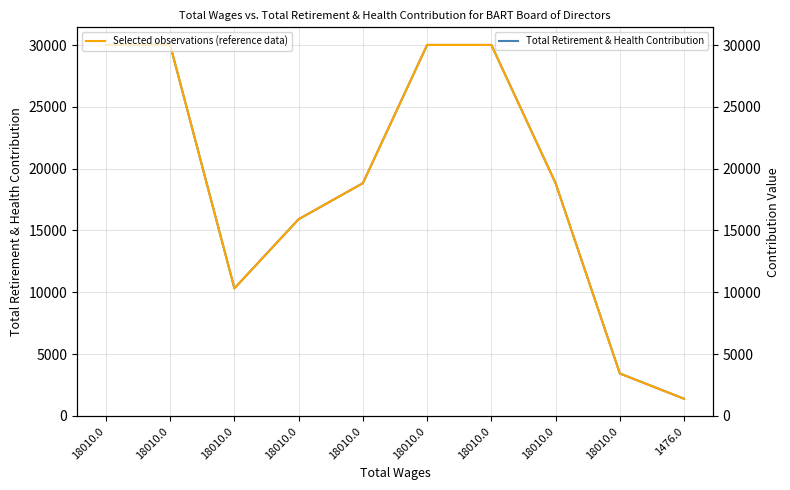

Which series has the largest total across all categories?

Total Retirement & Health Contribution